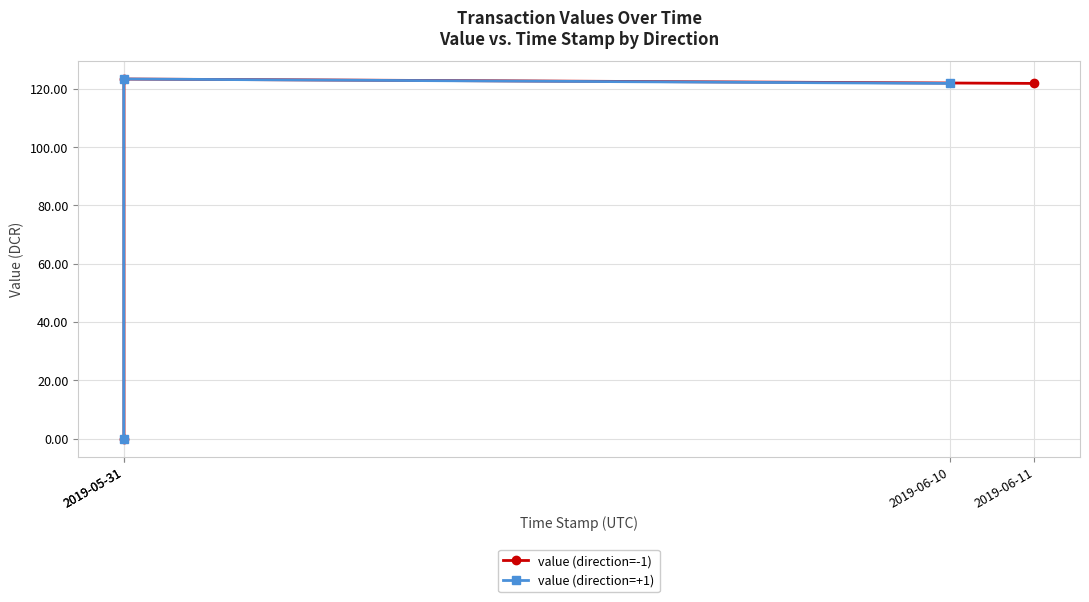

Which label corresponds to the largest value in the chart?

2019-05-31